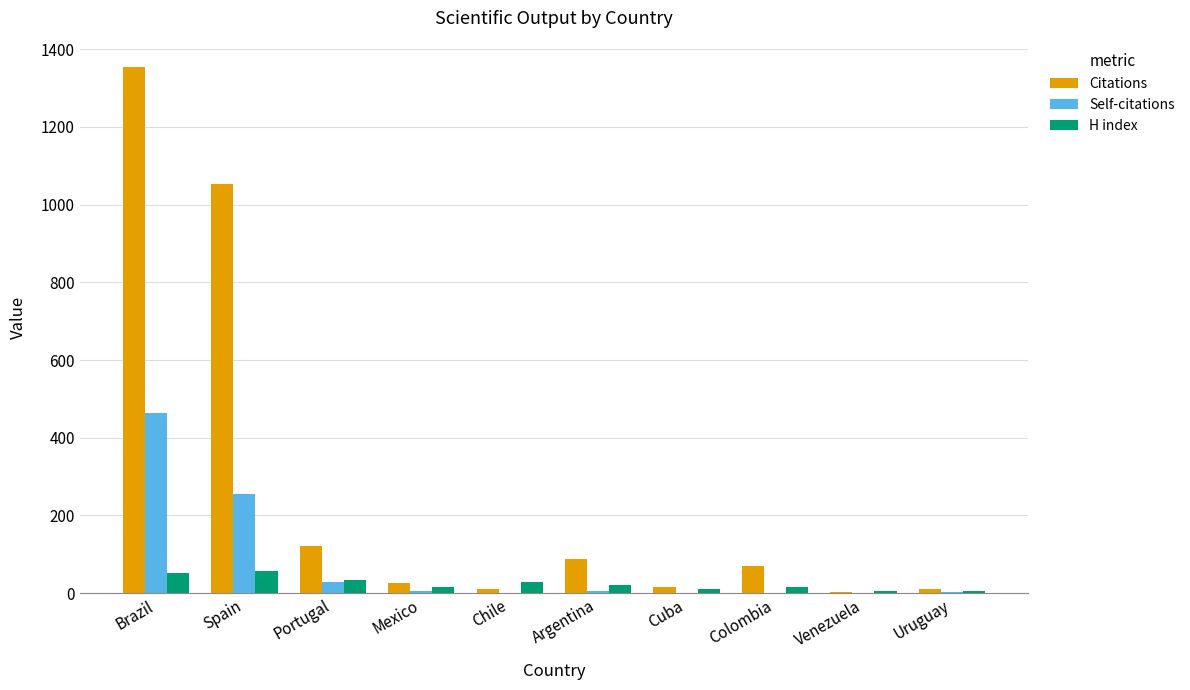

Which series has the largest total across all categories?

Citations